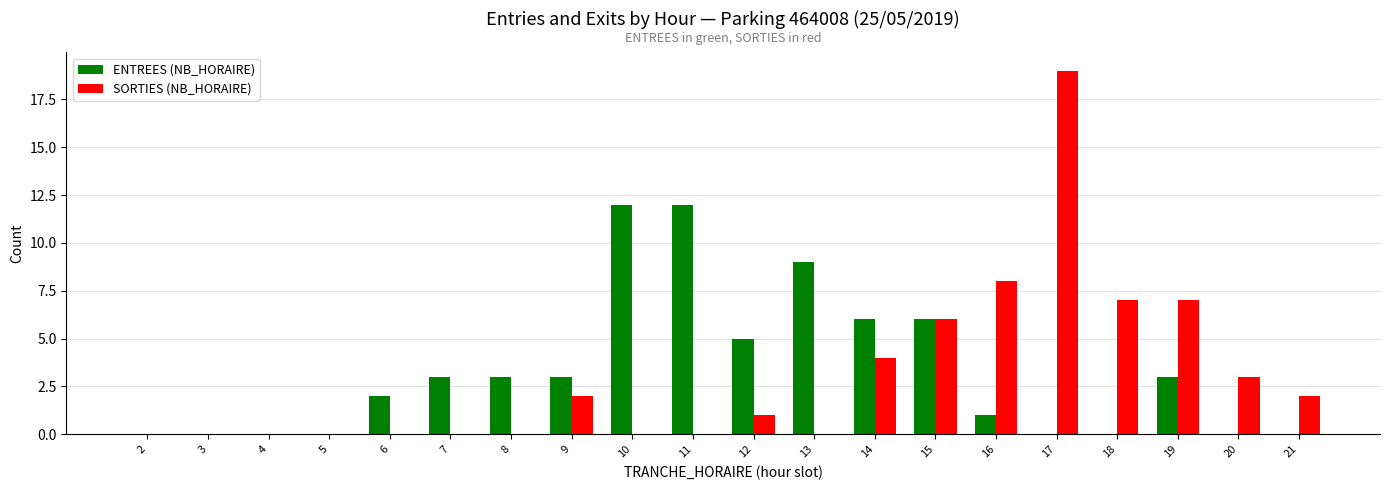

Between 13 and 17, which series saw the biggest shift?

SORTIES (NB_HORAIRE)